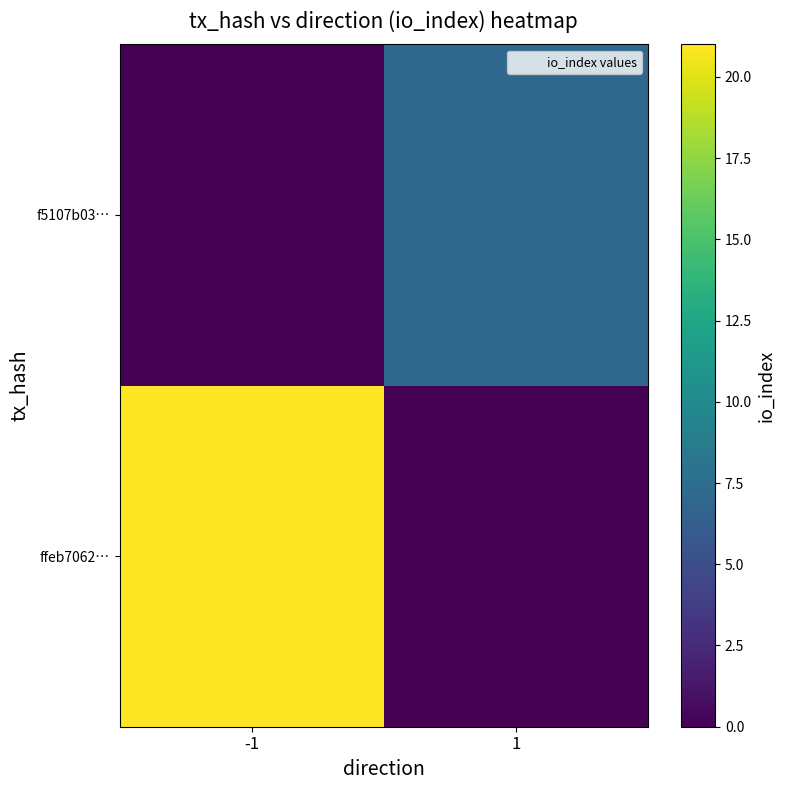

Reading left to right, what are all the values shown in this chart?

ffeb7062…: -1=21	1=0
f5107b03…: -1=0	1=7